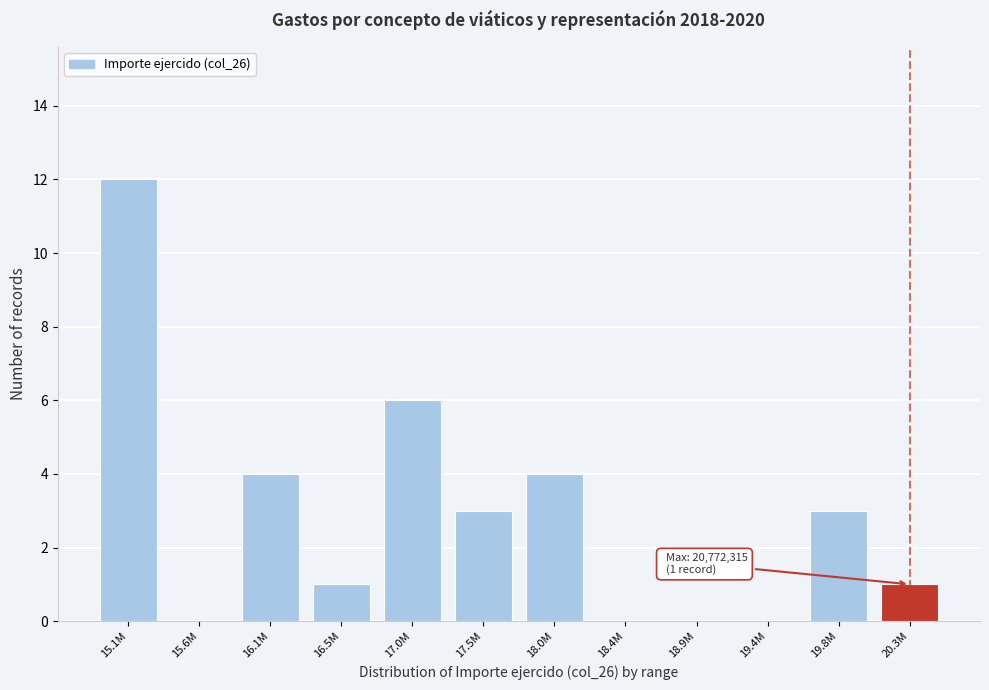

Reading left to right, transcribe all the data shown in this chart.

15.1M=12	15.6M=0	16.1M=4	16.5M=1	17.0M=6	17.5M=3	18.0M=4	18.4M=0	18.9M=0	19.4M=0	19.8M=3	20.3M=1